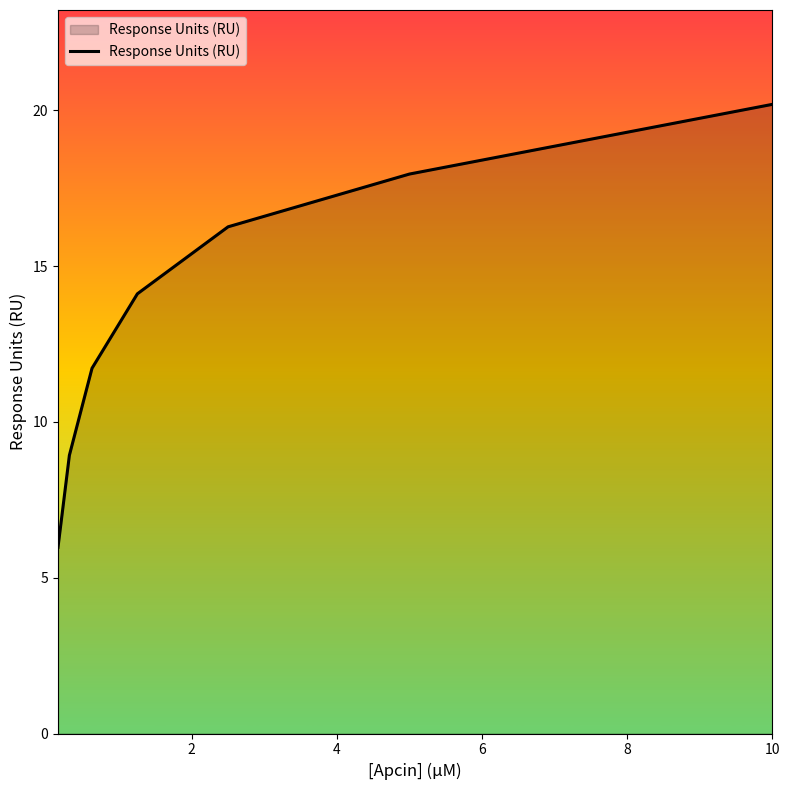

What is the sum of all values?

95.2